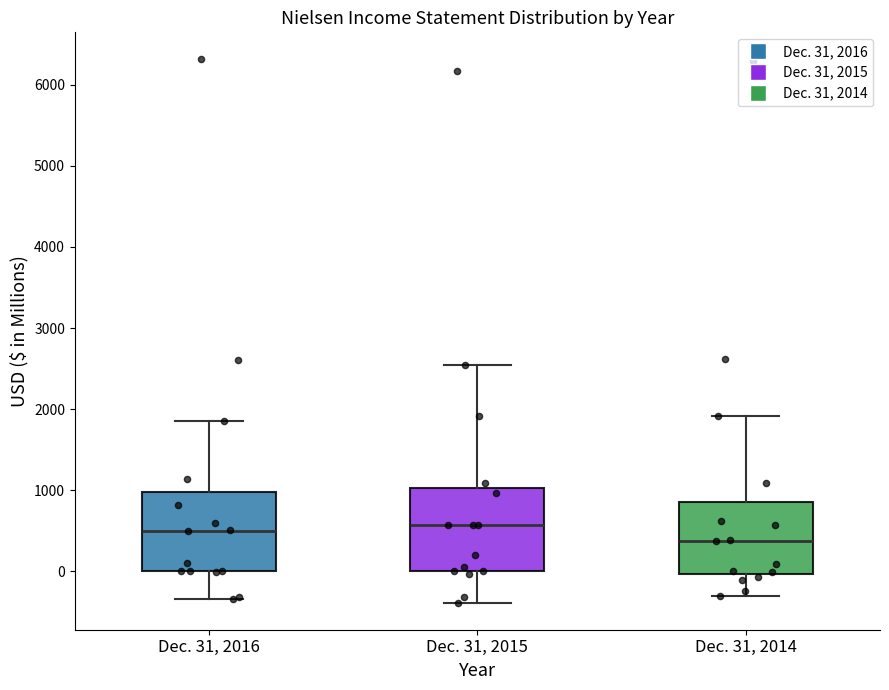

Reading left to right, transcribe this box plot: for each box, give where its median line is, the range the box spans, and where its two whiskers end, as read against the y-axis. The values are not printed on the chart, so give them approximately, as read against the axis.

Dec. 31, 2016: median 500, box 0 to 1000, whiskers -300 to 1900
Dec. 31, 2015: median 600, box 0 to 1000, whiskers -400 to 2500
Dec. 31, 2014: median 400, box 0 to 900, whiskers -300 to 1900